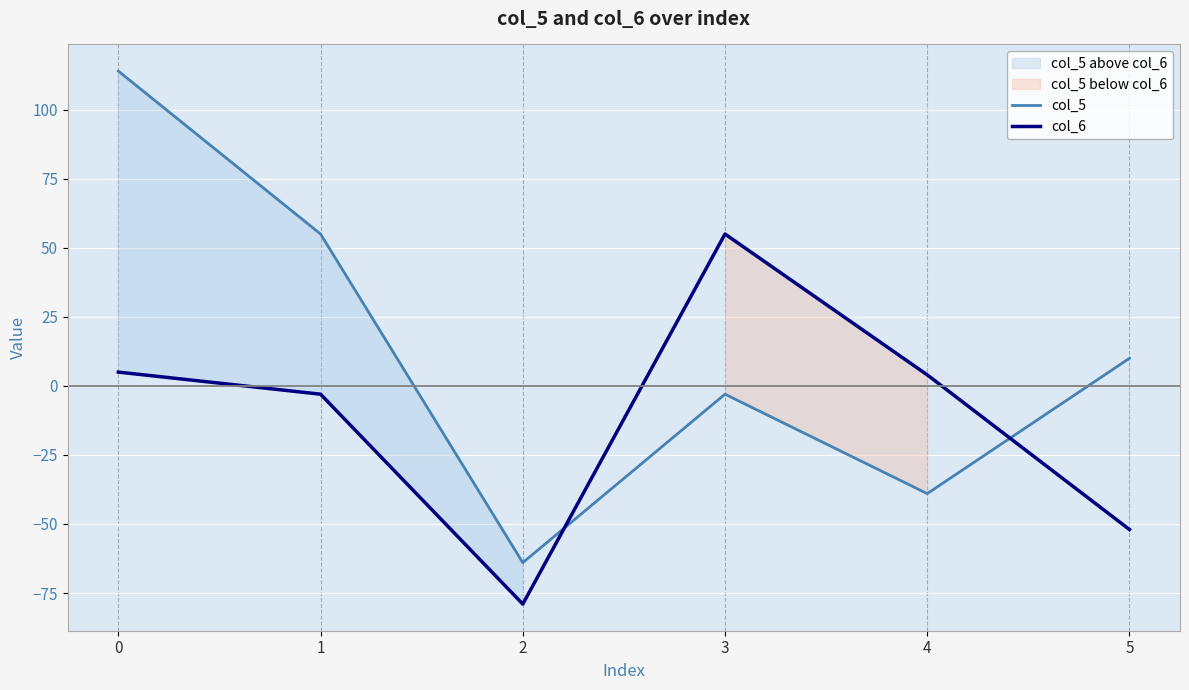

True or false: col_6 has more than 2 points higher than both neighbors.

False